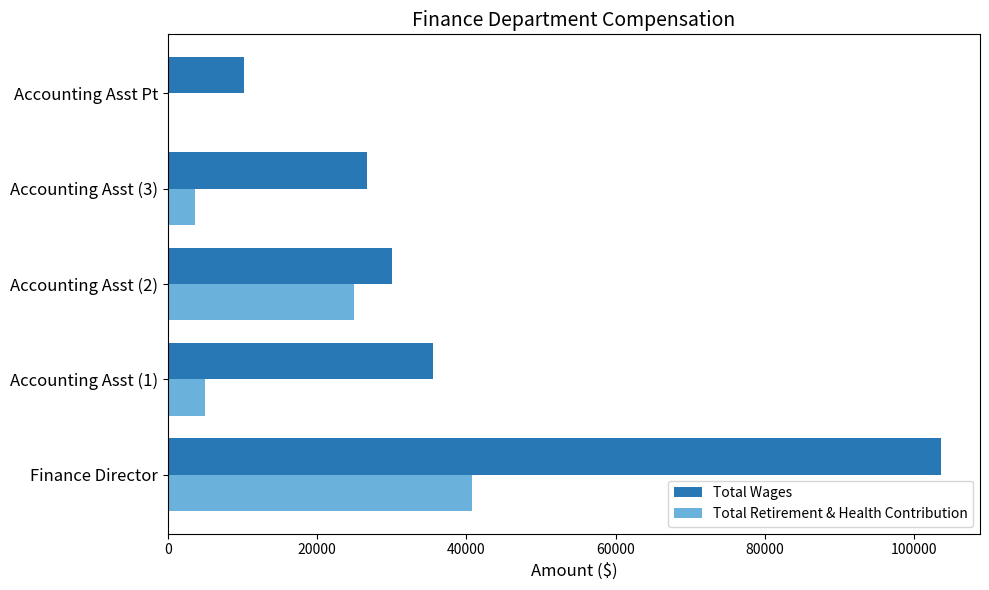

Which series changed the most between Accounting Asst (1) and Accounting Asst Pt?

Total Wages